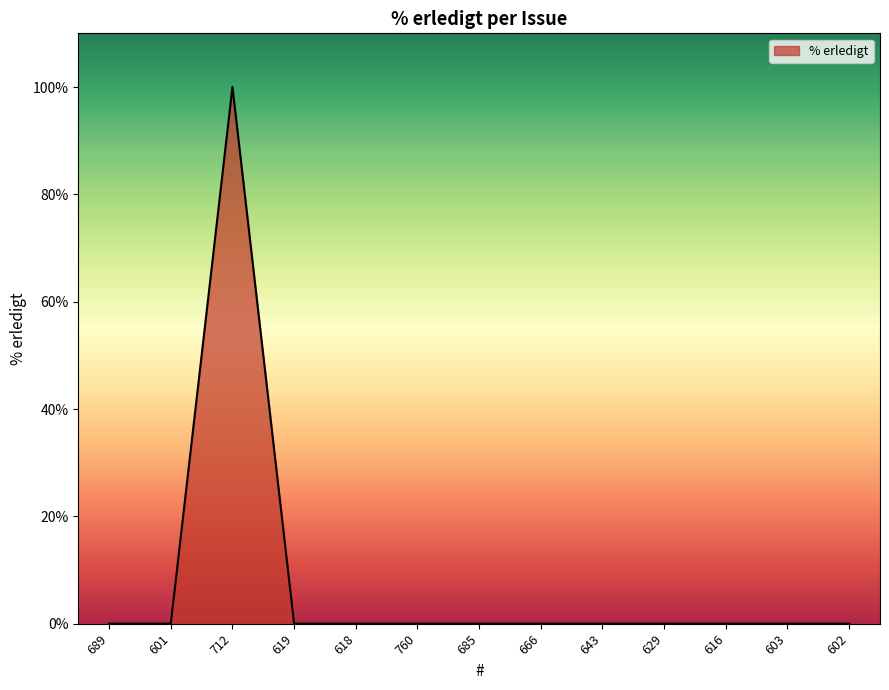

Reading right to left, what are all the values shown in this chart?

602=0	603=0	616=0	629=0	643=0	666=0	685=0	760=0	618=0	619=0	712=100	601=0	689=0